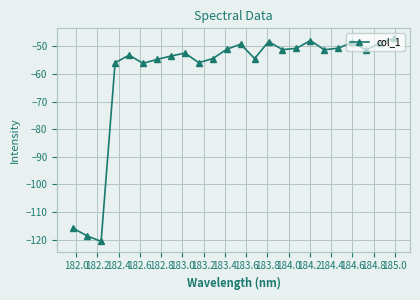

True or false: there are more than 0 points higher than both neighbors.

True